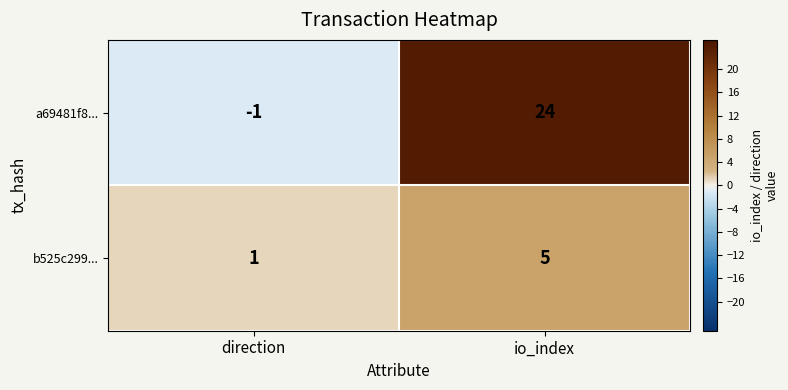

Between direction and io_index, which series saw the biggest shift?

a69481f8...